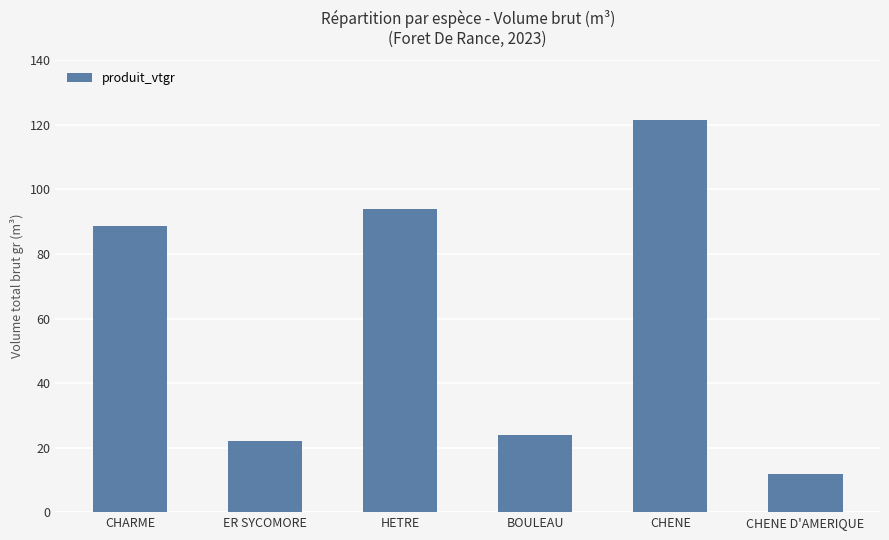

What is the smallest value displayed?

11.9